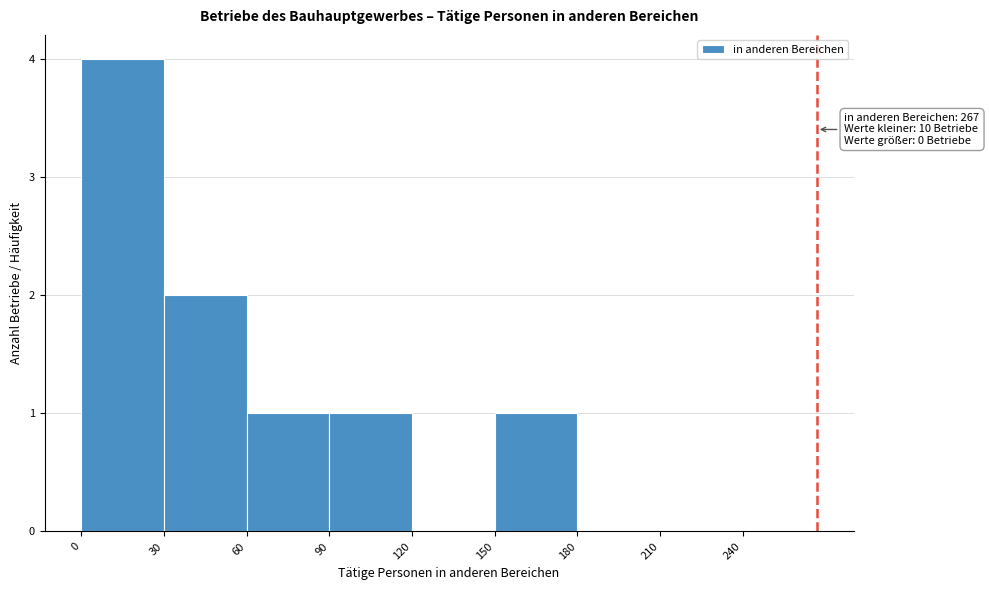

Which range on the x-axis has the tallest bar?

0 to 30